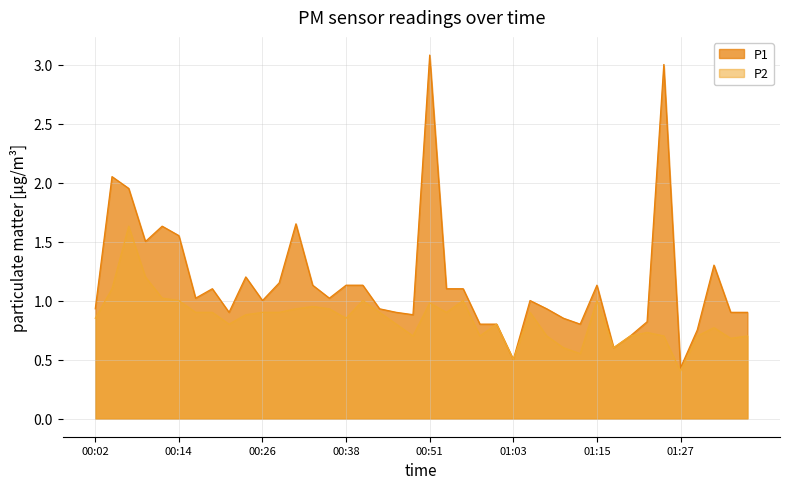

At which category does P2 reach its first local valley?

00:21